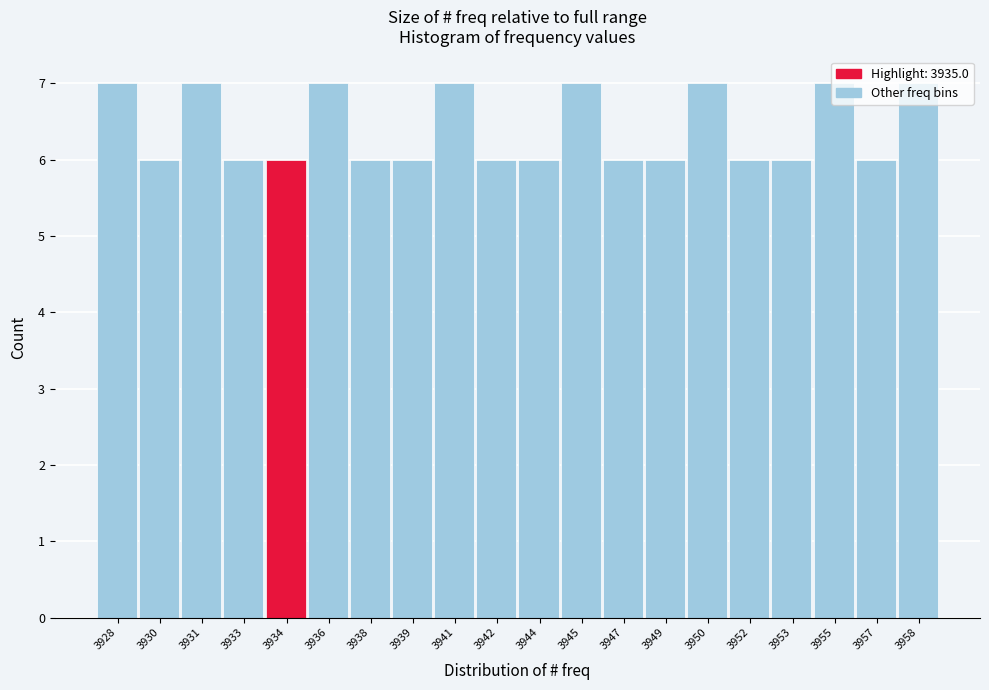

The chart shows a value of 2 at 3934. True or false?

False